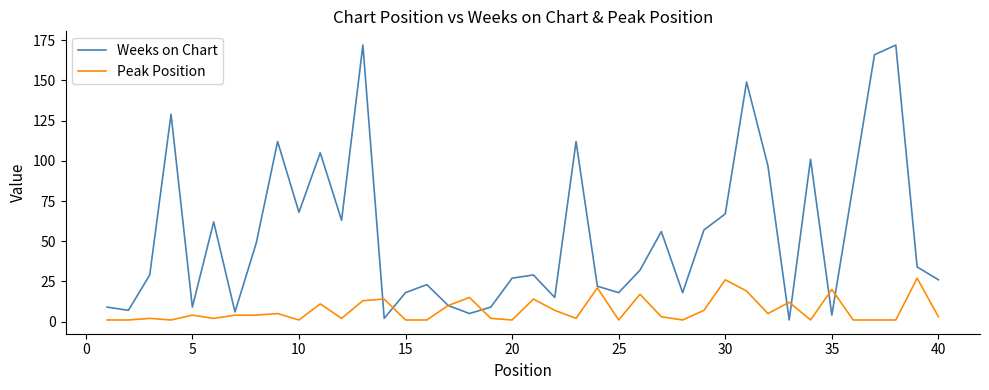

Which series has the largest total across all categories?

Weeks on Chart